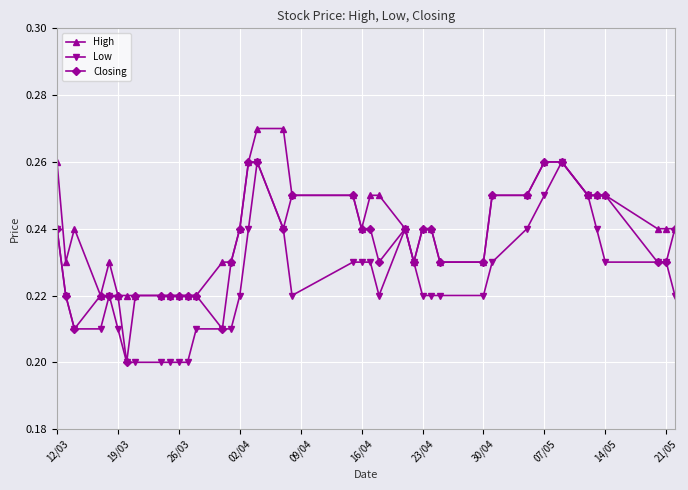

Which series has the largest total across all categories?

High